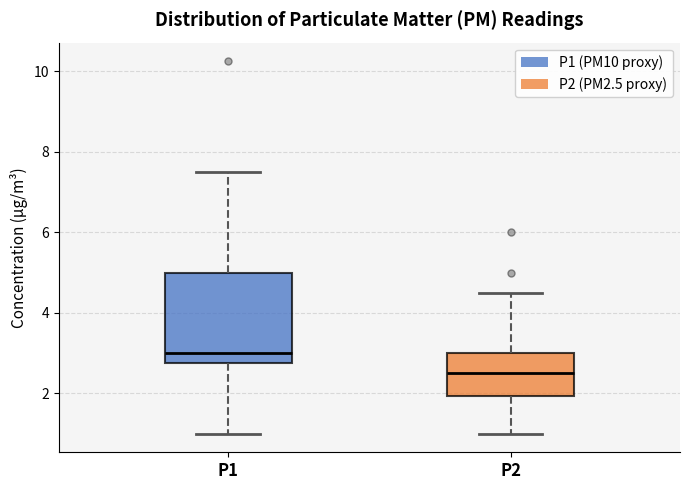

Reading left to right, read every box against the y-axis: the position of its median line, the range the box covers, and the ends of its whiskers. The values are not printed on the chart, so give them approximately, as read against the axis.

P1: median 3.0, box 2.8 to 5.0, whiskers 1.0 to 7.6
P2: median 2.6, box 2.0 to 3.0, whiskers 1.0 to 4.6